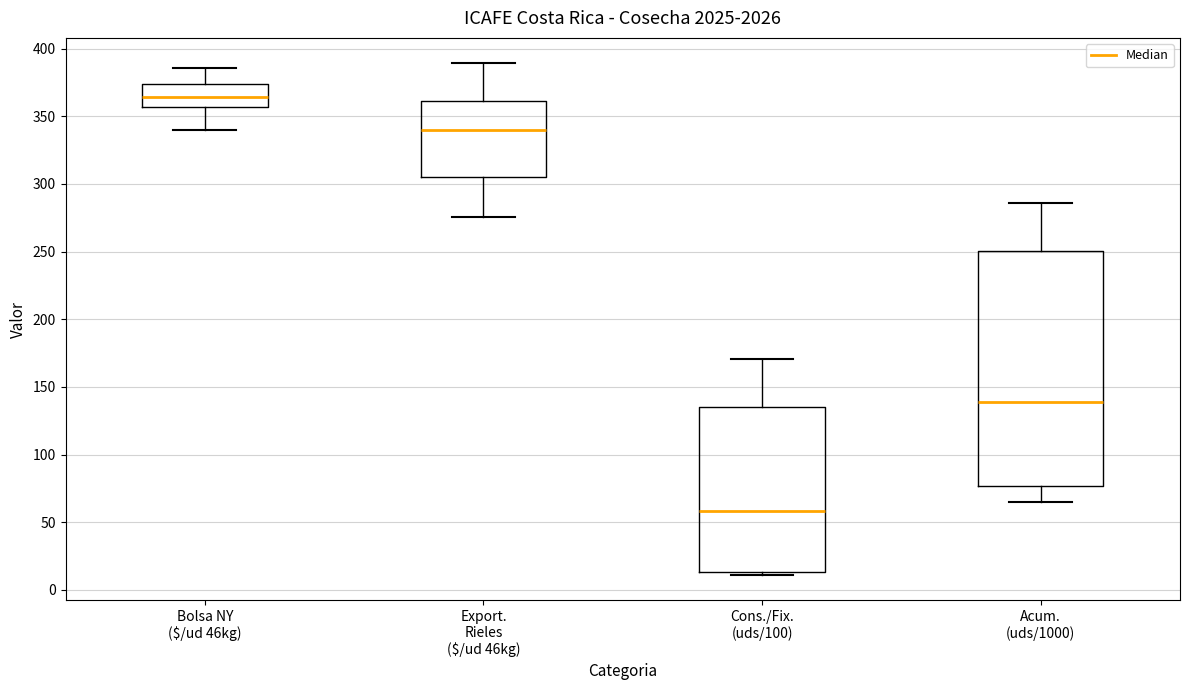

Reading left to right, read every box against the y-axis: the position of its median line, the range the box covers, and the ends of its whiskers. The values are not printed on the chart, so give them approximately, as read against the axis.

Bolsa NY ($/ud 46kg): median 365, box 355 to 375, whiskers 340 to 385
Export. Rieles ($/ud 46kg): median 340, box 305 to 360, whiskers 275 to 390
Cons./Fix. (uds/100): median 60, box 15 to 135, whiskers 10 to 170
Acum. (uds/1000): median 140, box 75 to 250, whiskers 65 to 285